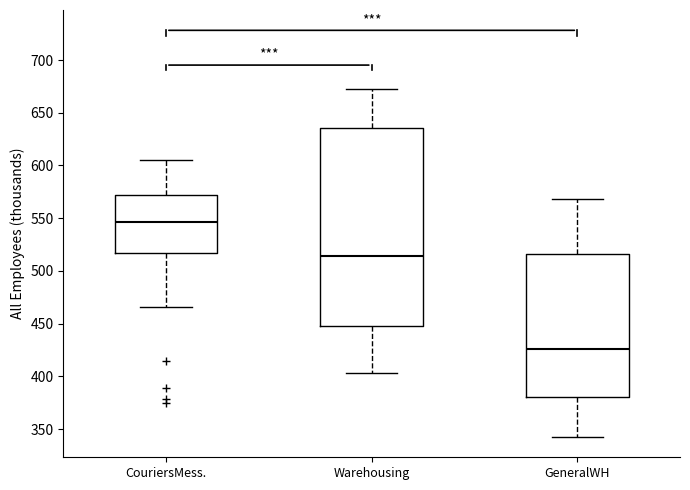

Where does the upper whisker of the box for CouriersMess. end on the y-axis? The values are not printed on the chart, so give them approximately, as read against the axis.

605